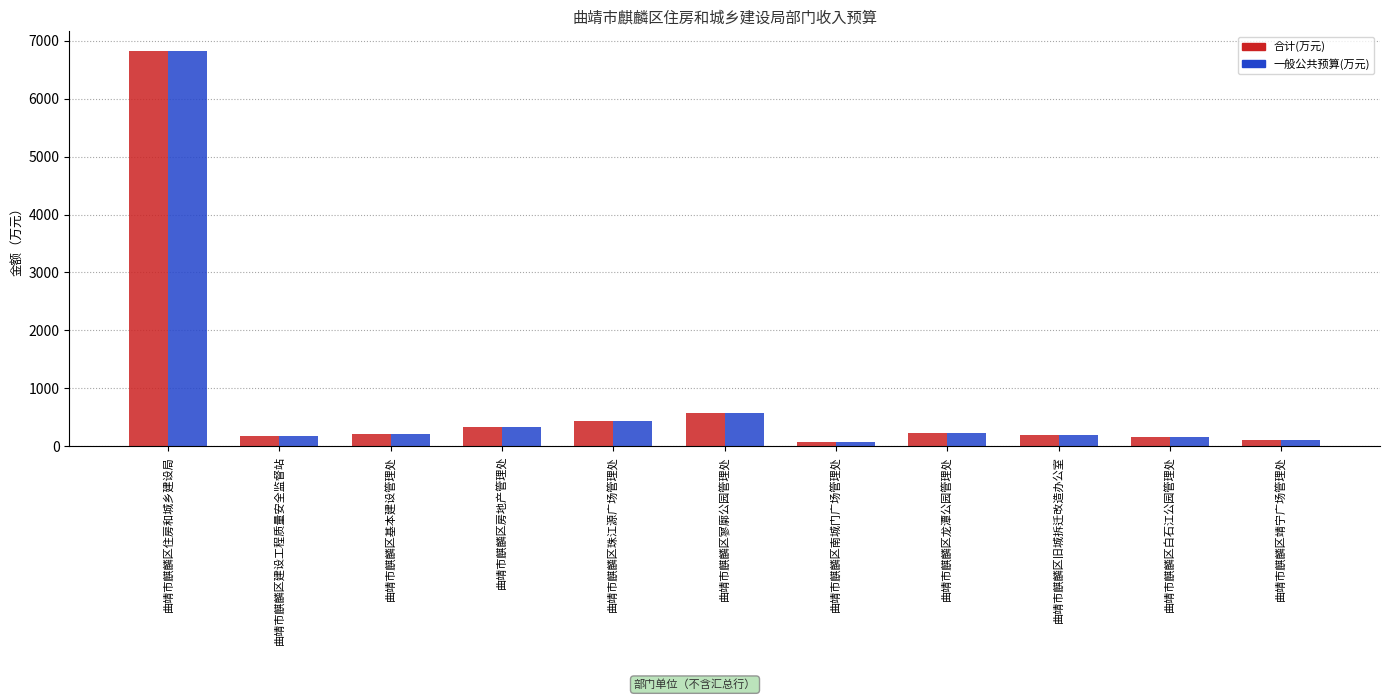

Is the value of 一般公共预算(万元) at 曲靖市麒麟区靖宁广场管理处 greater than the value of 合计(万元) at 曲靖市麒麟区住房和城乡建设局?

No